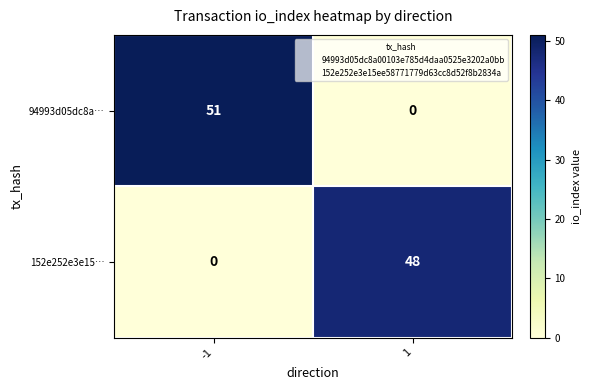

Reading left to right, what are all the values shown in this chart?

94993d05dc8a…: 51	0
152e252e3e15…: 0	48